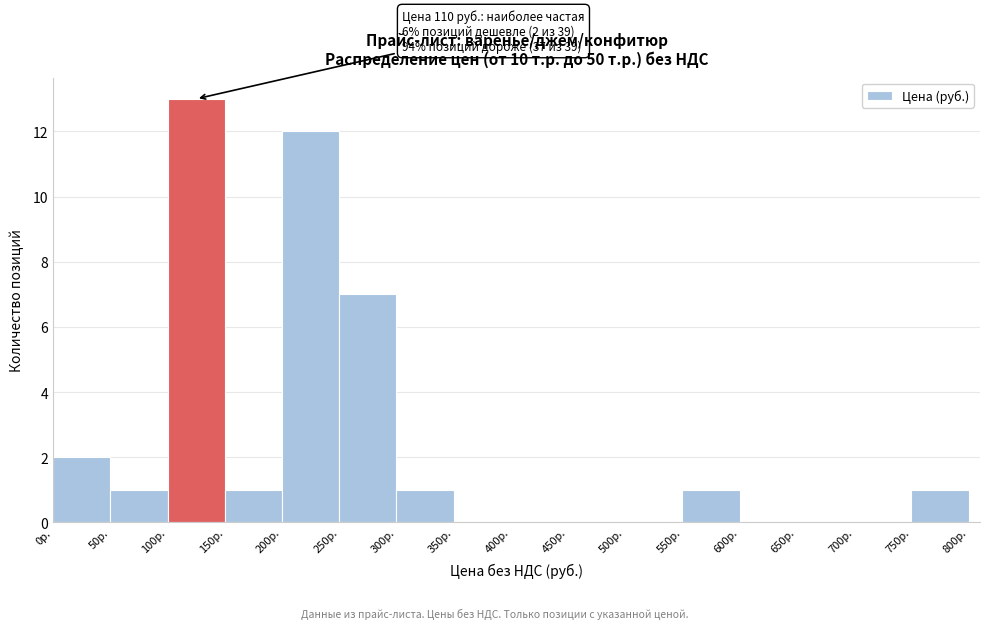

Which range on the x-axis has the tallest bar?

100 to 150